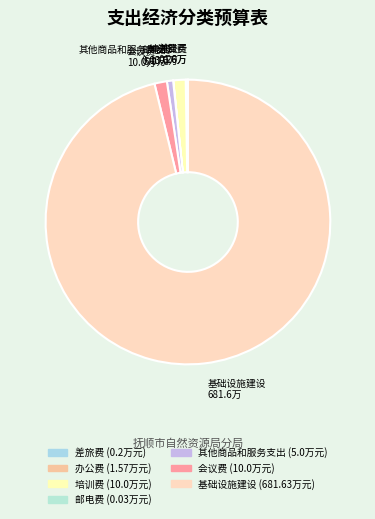

The 培训费 slice represents 15% of the pie. True or false?

False